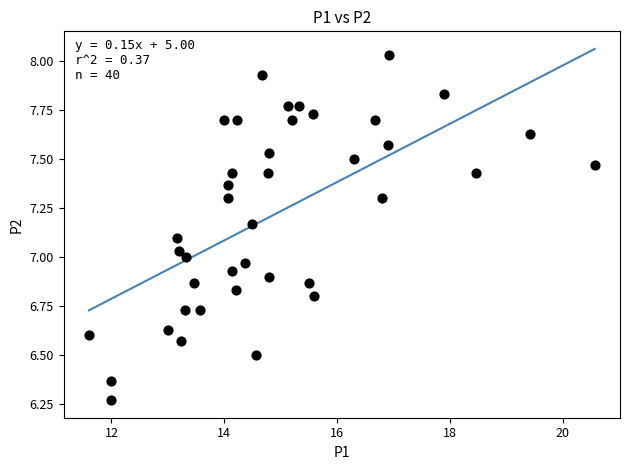

What is the range of Y values (max minus min)?

1.8